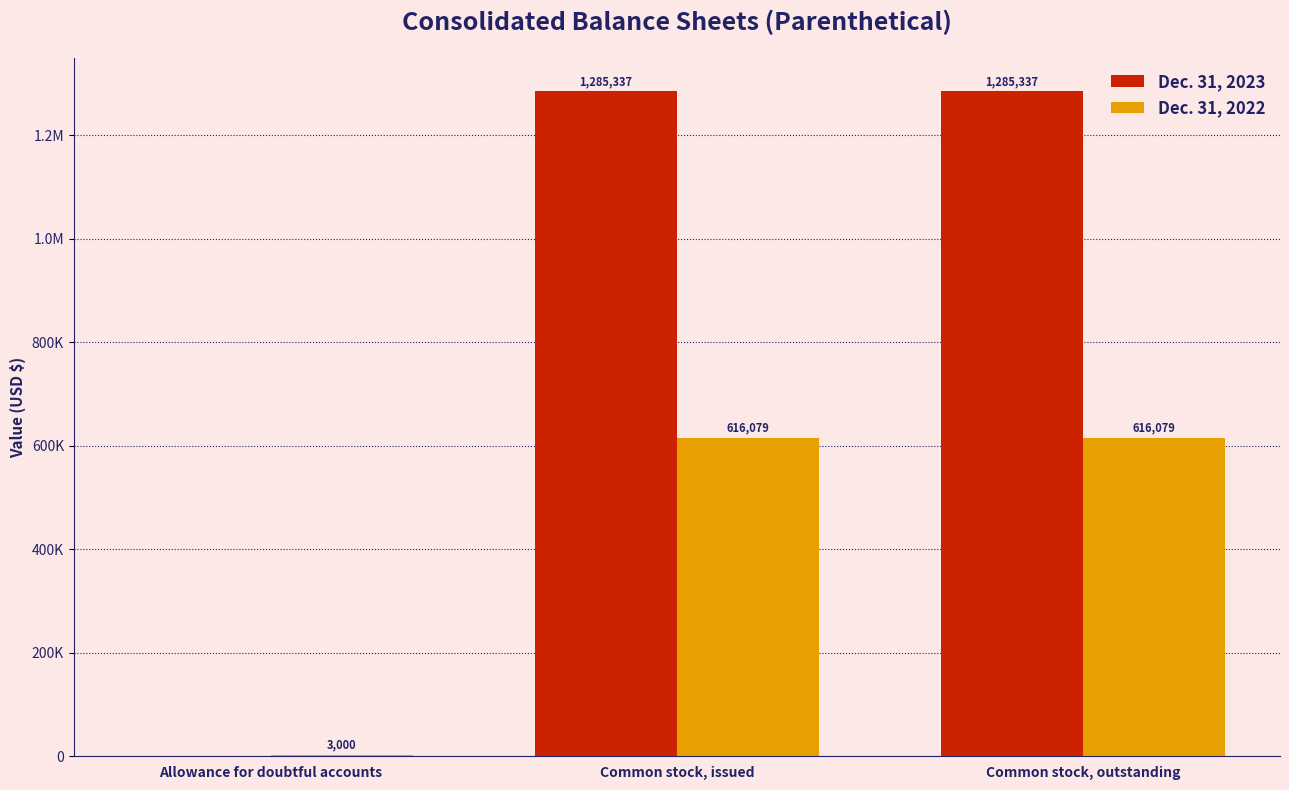

Are the bars horizontal?

No